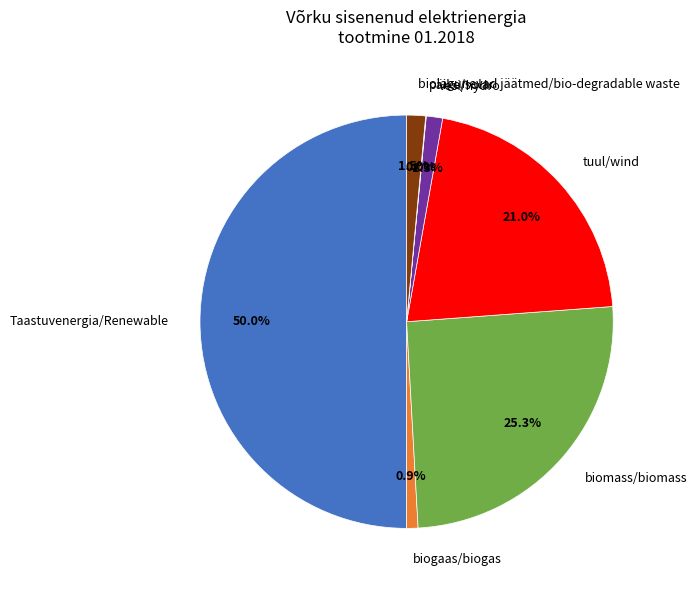

What is the ratio of the value at vesi/hydro to the value at biolagunevad jäätmed/bio-degradable waste?

0.9